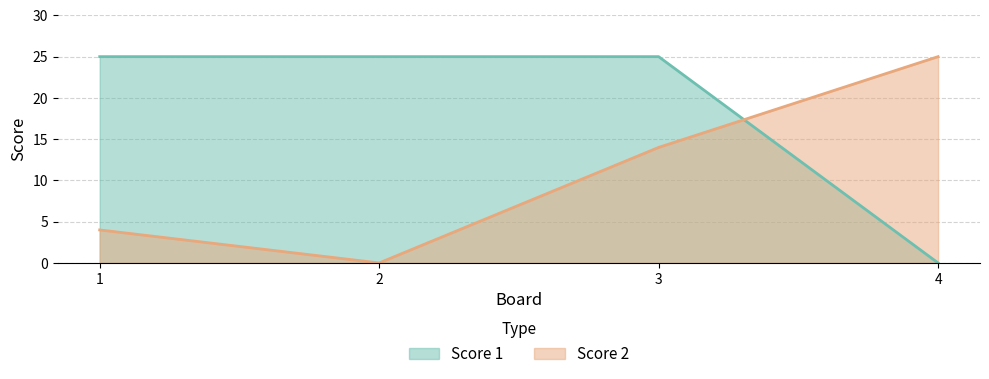

Rank the series at 1 from lowest to highest value.

Score 2, Score 1